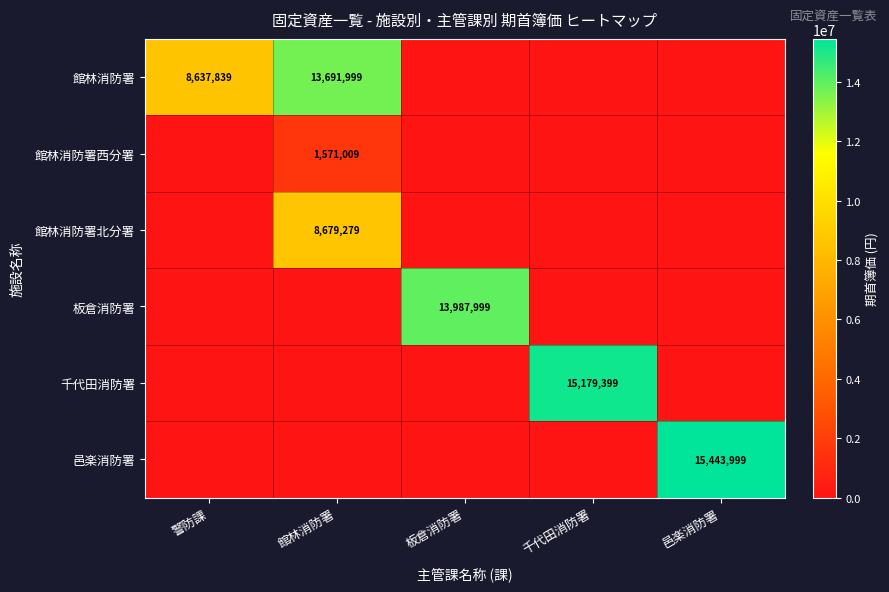

What is the total value across all series at 邑楽消防署?

15443999